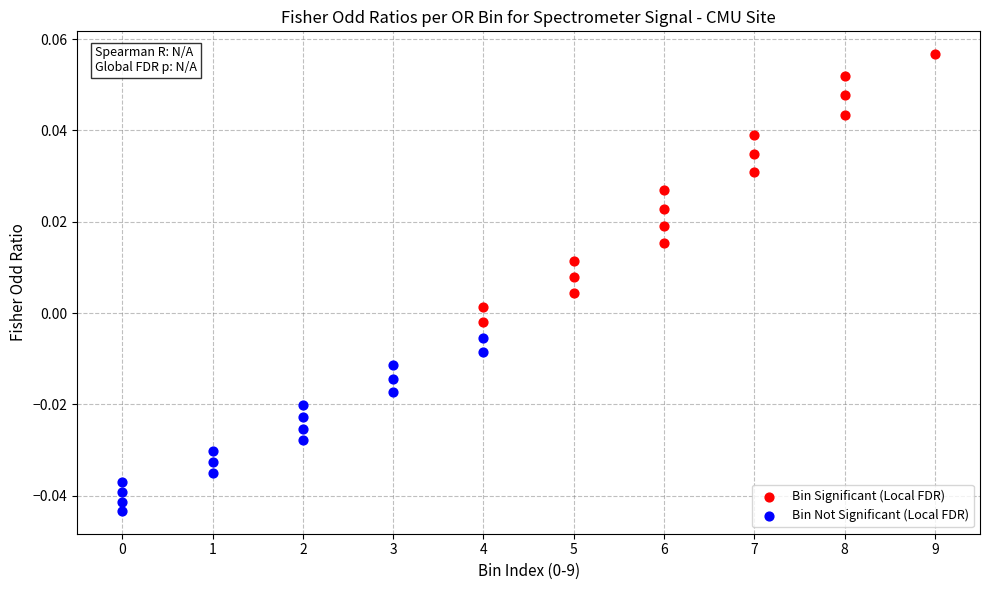

Which series contains the highest Y value?

Bin Significant (Local FDR)